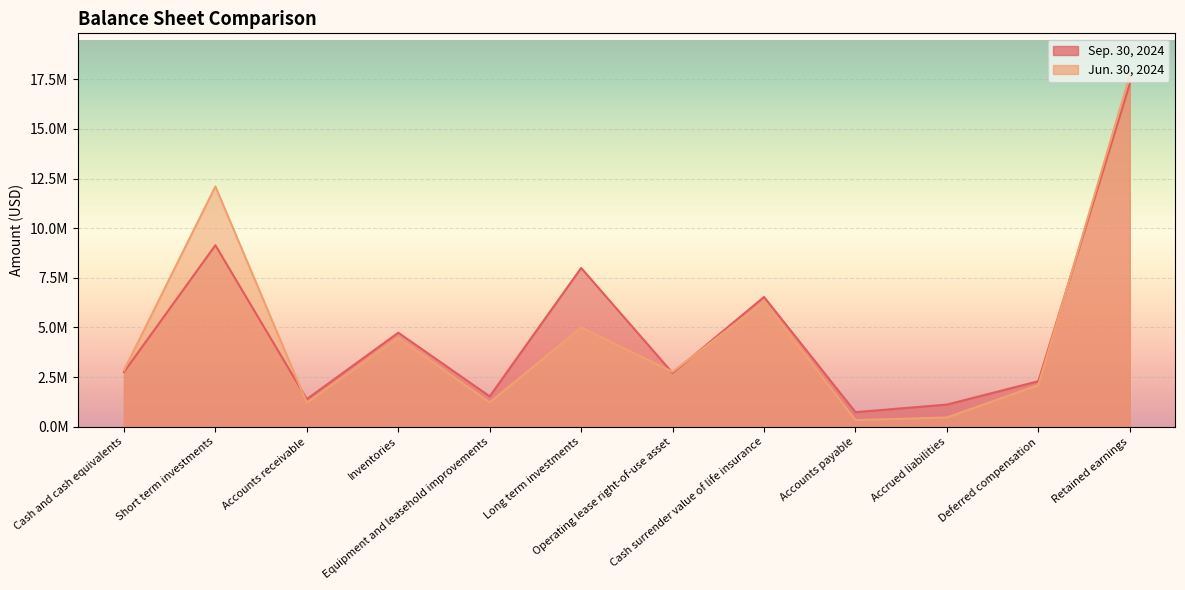

Which series has the largest total across all categories?

Sep. 30, 2024